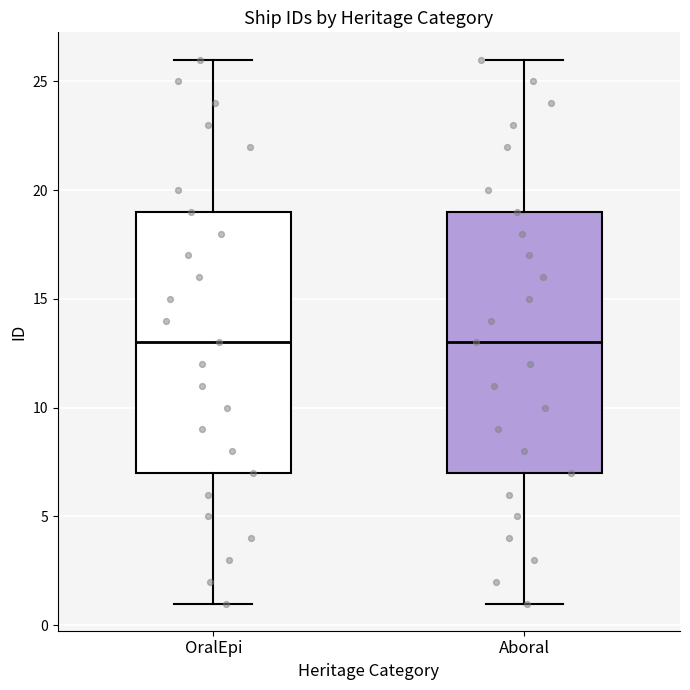

Where does the upper whisker of the box for Aboral end on the y-axis? The values are not printed on the chart, so give them approximately, as read against the axis.

26